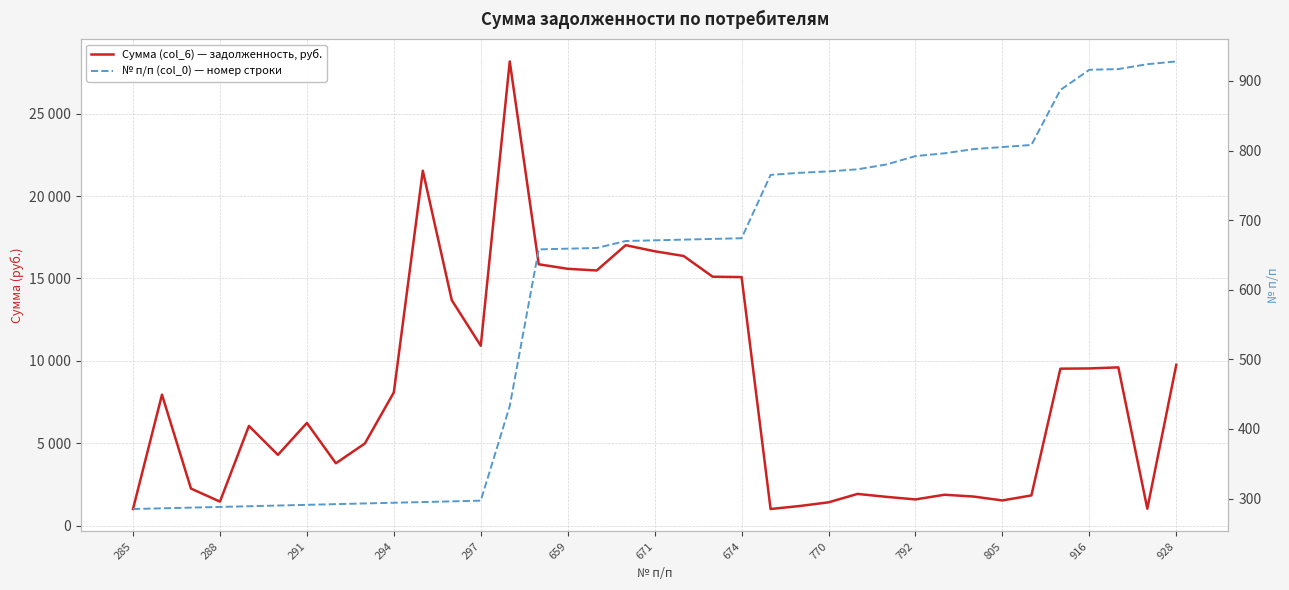

The value of Сумма (col_6) — задолженность, руб. at 291 is 1544.7. True or false?

False